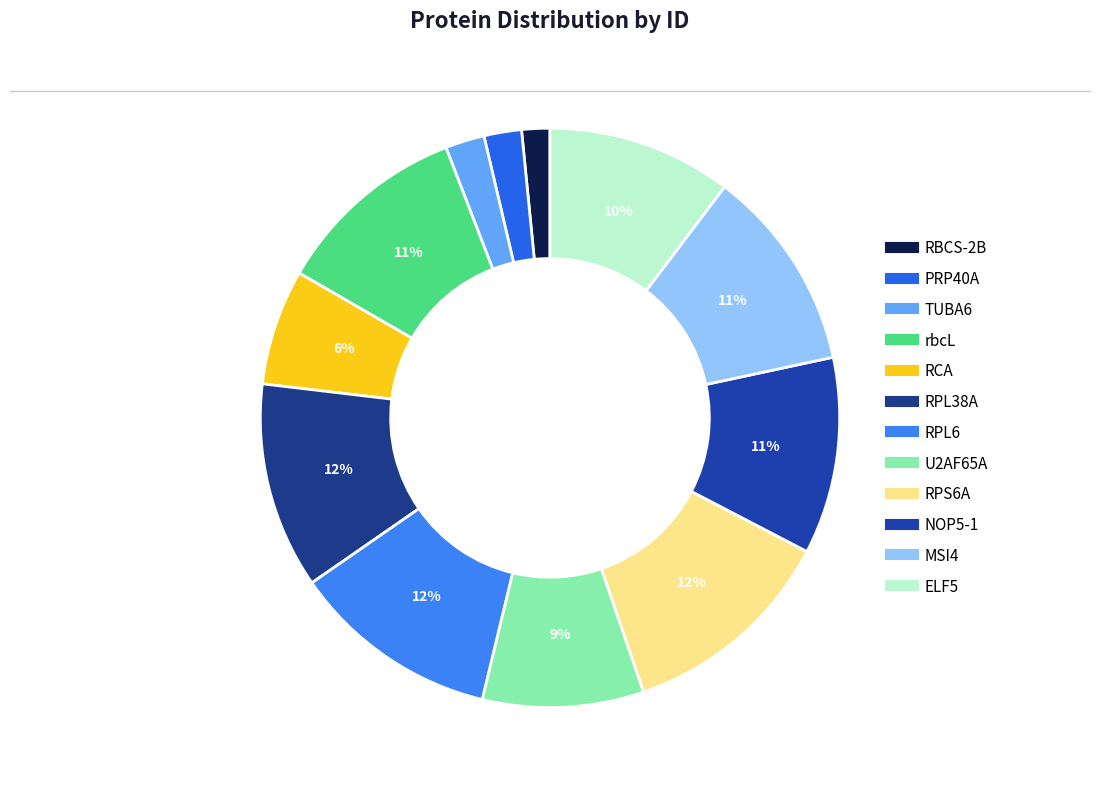

Count the number of slices in the pie.

12